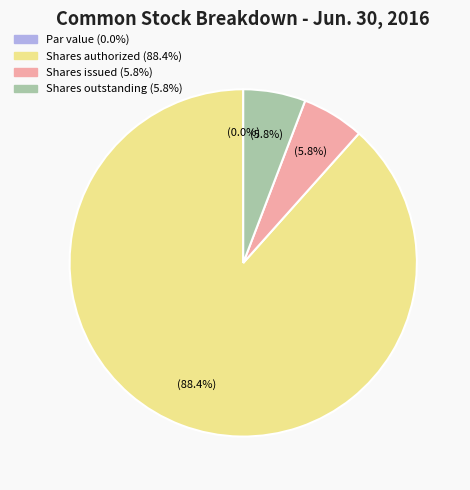

The Common stock, shares authorized slice represents 88% of the pie. True or false?

True